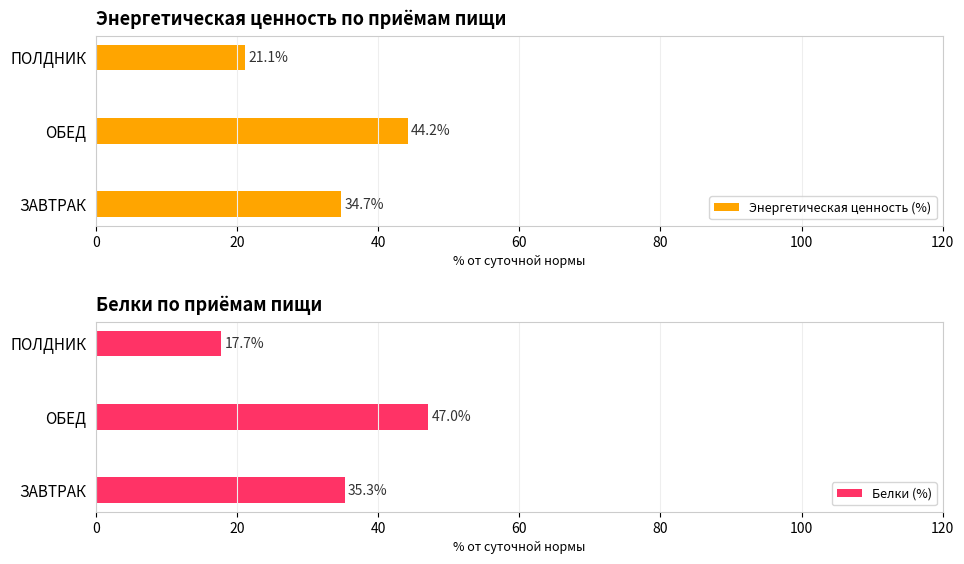

The value of Энергетическая ценность (%) at ОБЕД is 44.2. True or false?

True